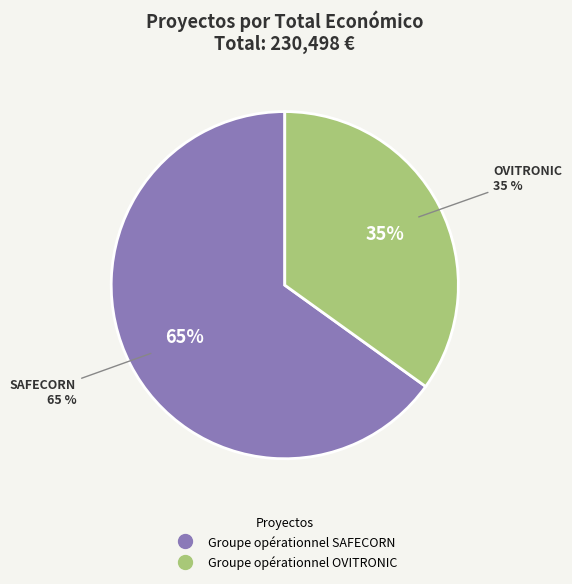

Combined, do Groupe opérationnel SAFECORN and Groupe opérationnel OVITRONIC account for over 50%?

Yes